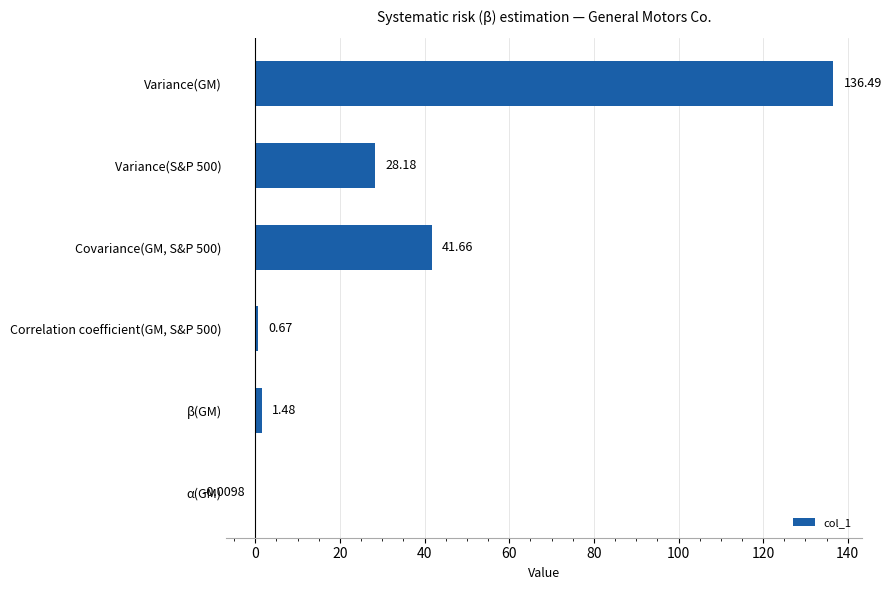

Between Variance(GM) and Variance(S&P 500), which is larger?

Variance(GM)